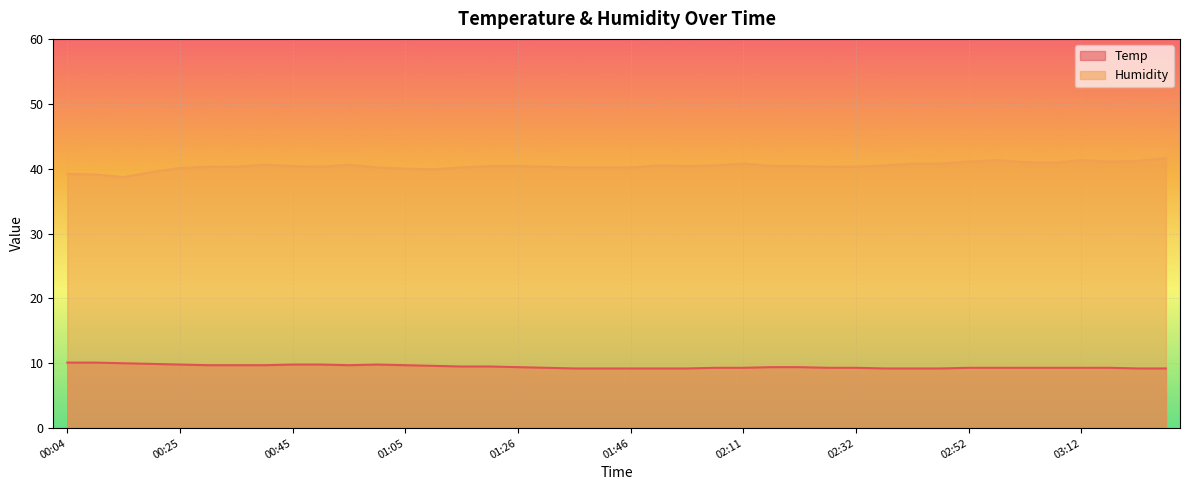

What is the label of the 25th point from the left?

02:11